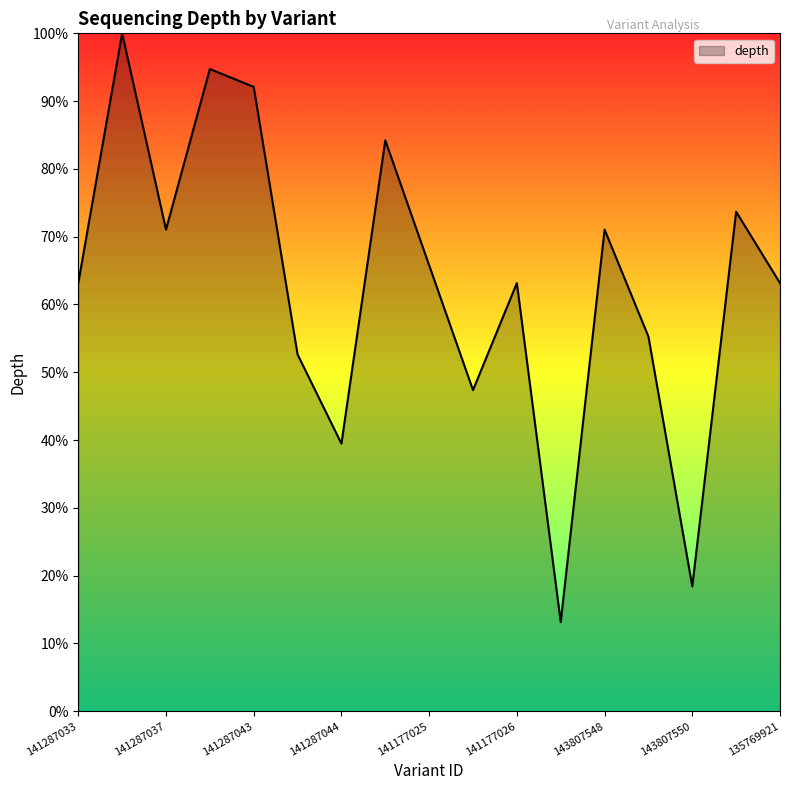

What is the smallest value displayed?

13.2